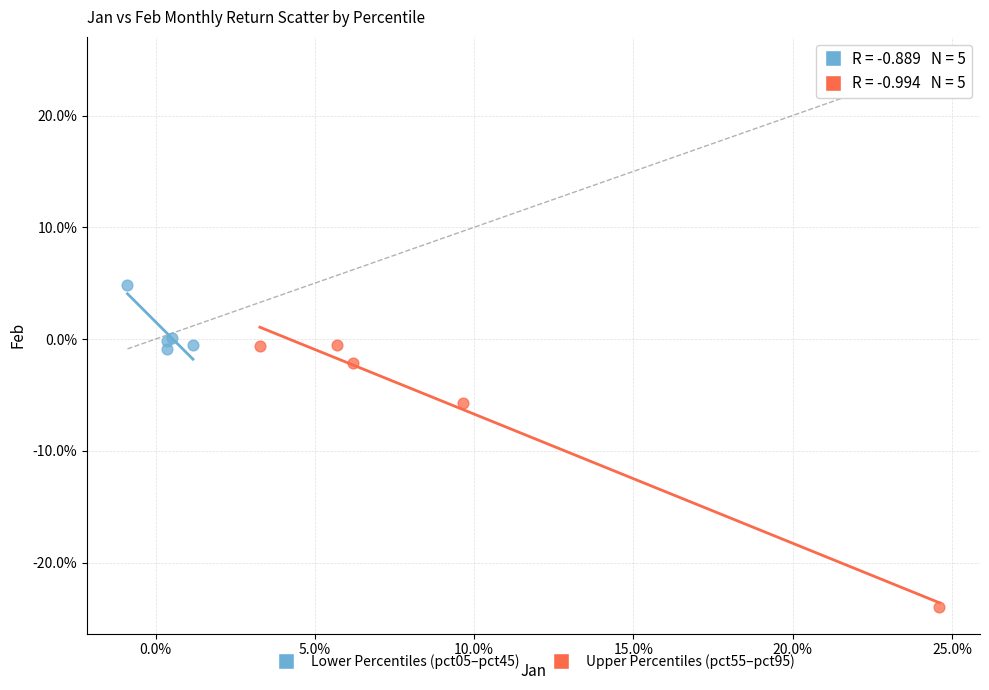

Which series reaches the minimum Y coordinate?

Upper Percentiles (pct55–pct95)